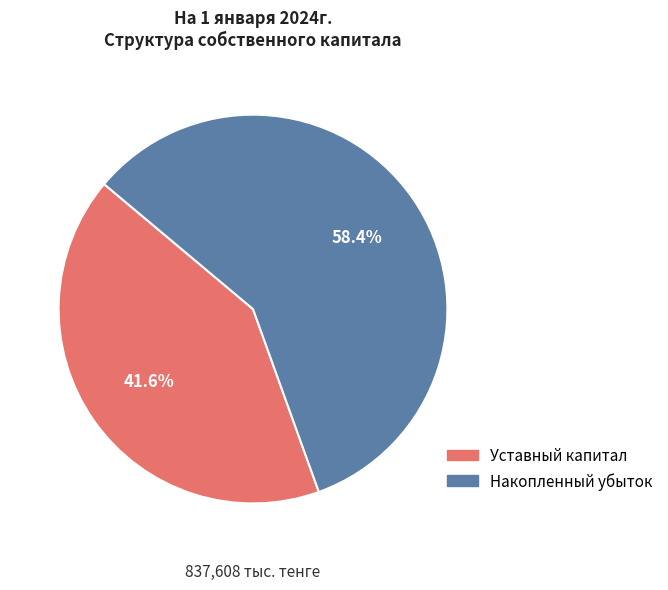

Does any single category account for the majority?

Yes